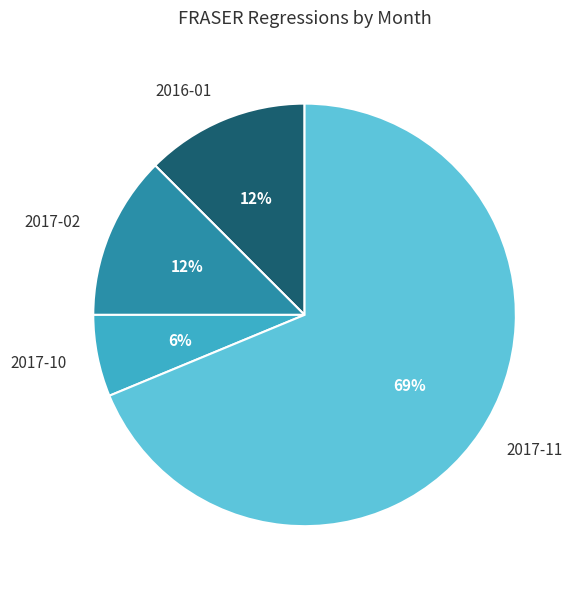

Which slice is the smallest?

2017-10